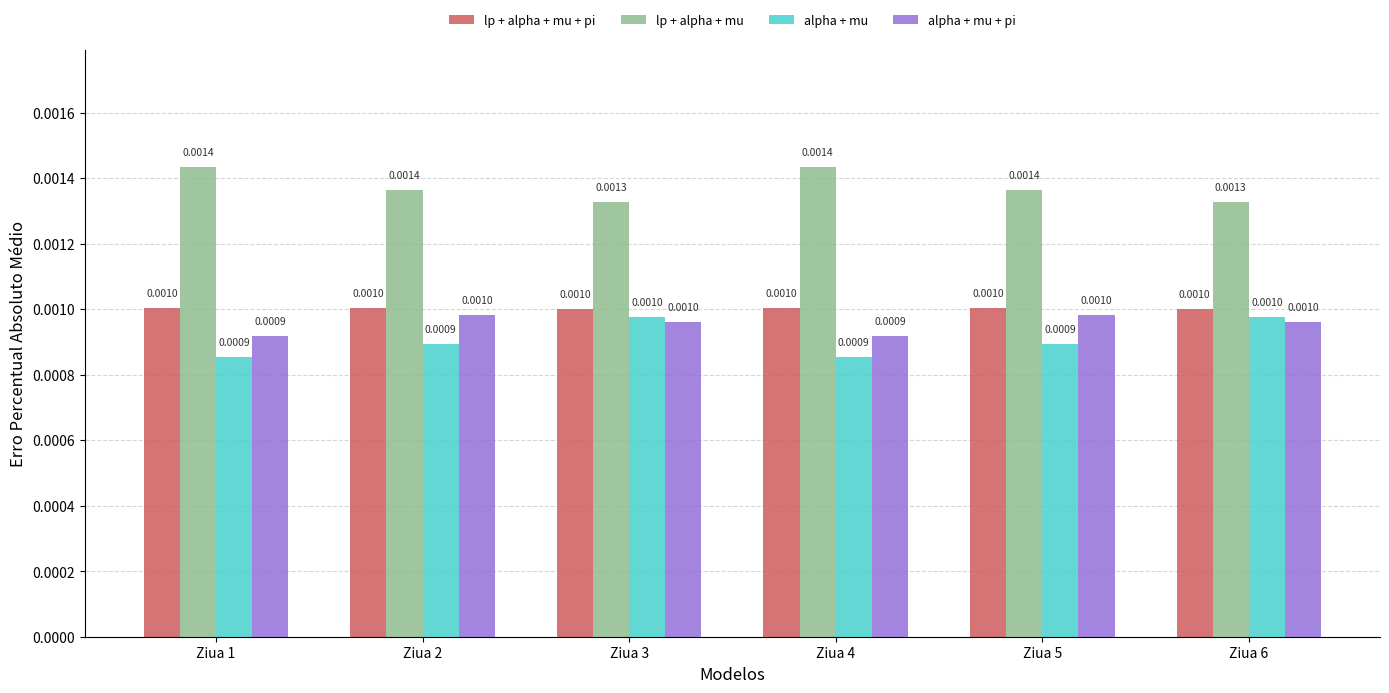

Is the value of alpha + mu + pi at Ziua 1 greater than the value of lp + alpha + mu at Ziua 2?

No